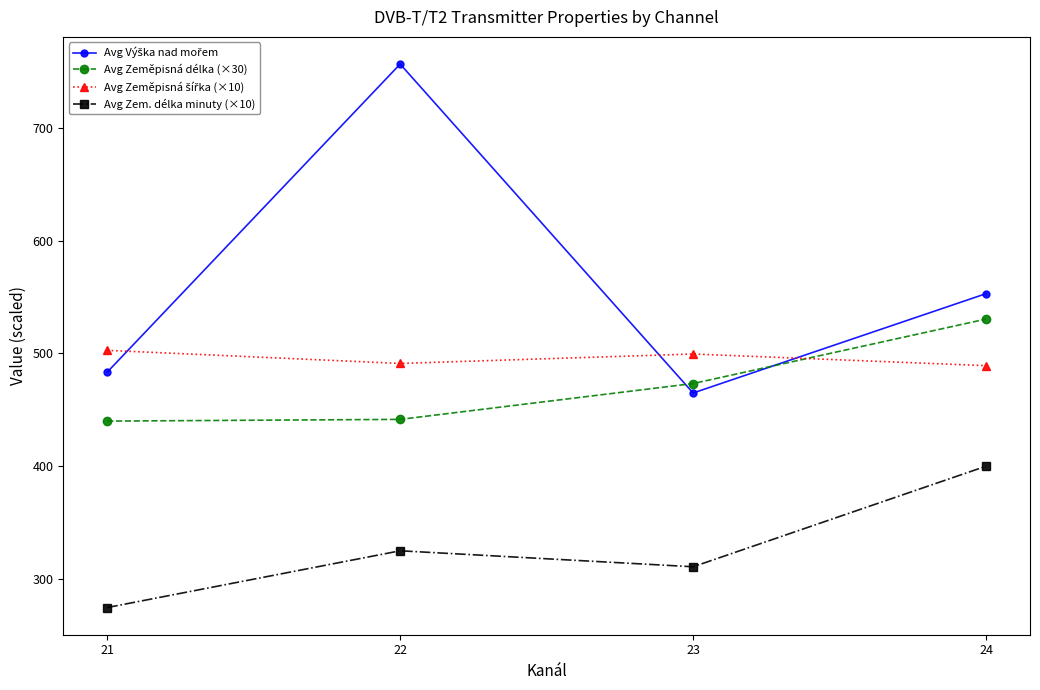

True or false: Avg Zem. délka minuty (×10) has a value of 310.8 at 23.

True